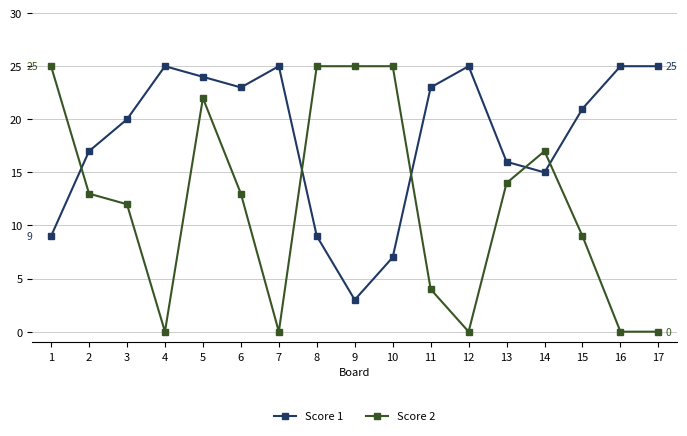

Does the chart display data point markers on the line(s)?

Yes